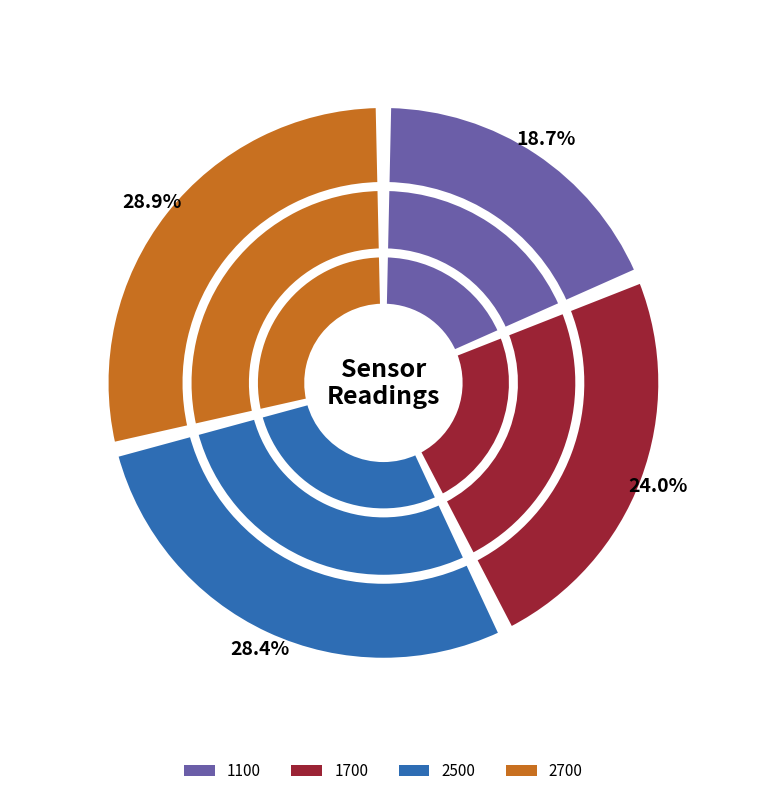

Does any single category account for the majority?

No